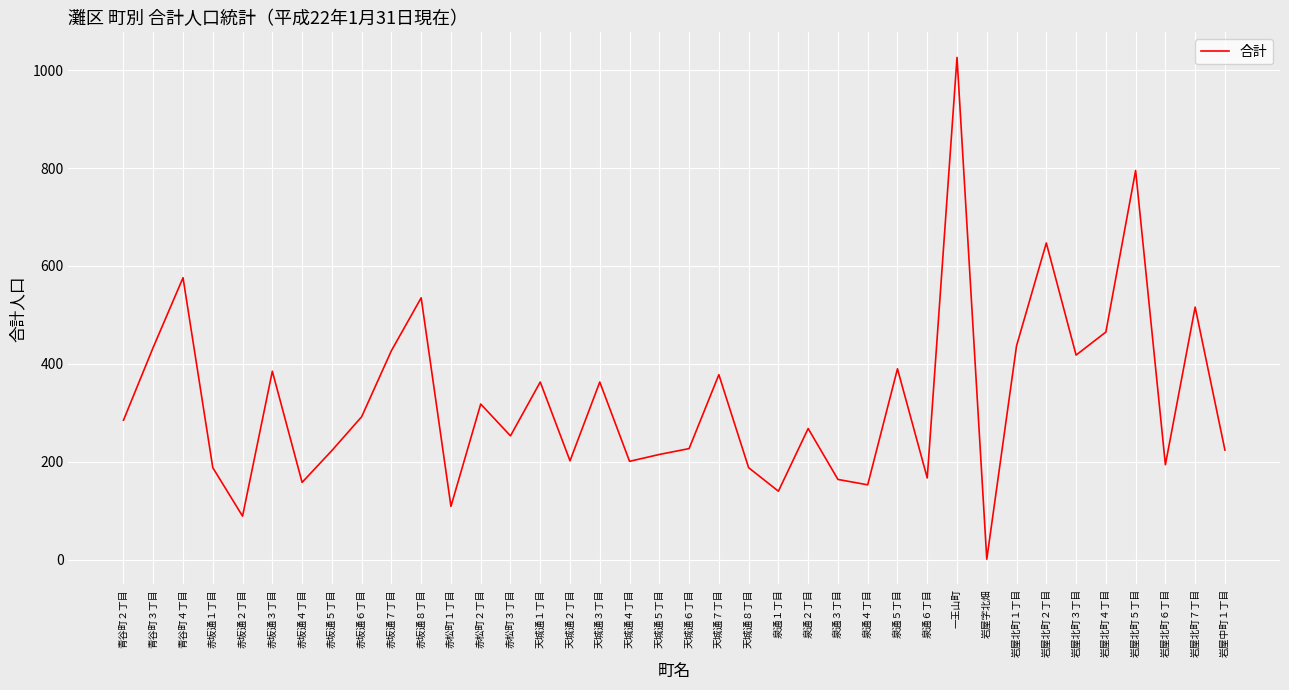

Which label corresponds to the smallest value in the chart?

岩屋字北畑